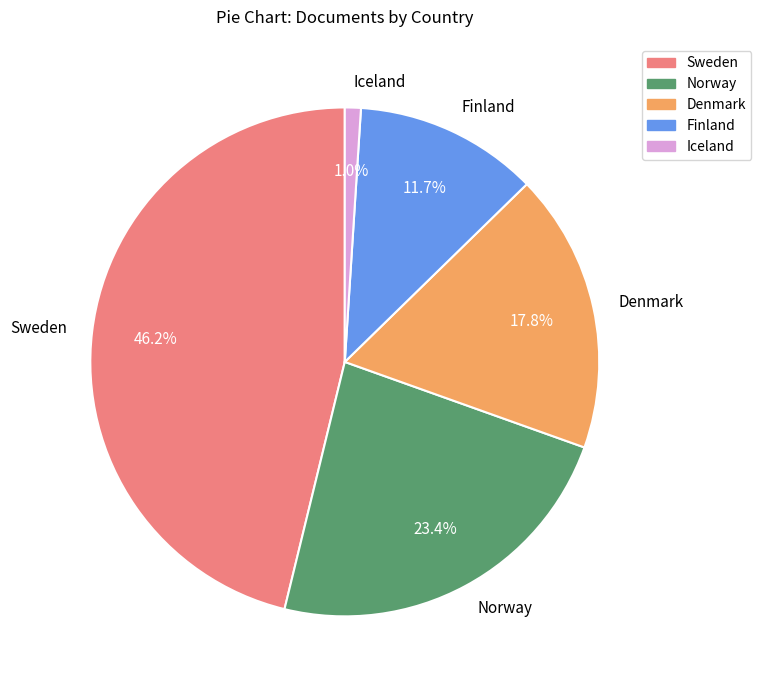

What is the total percentage of Iceland and Norway?

24.4%